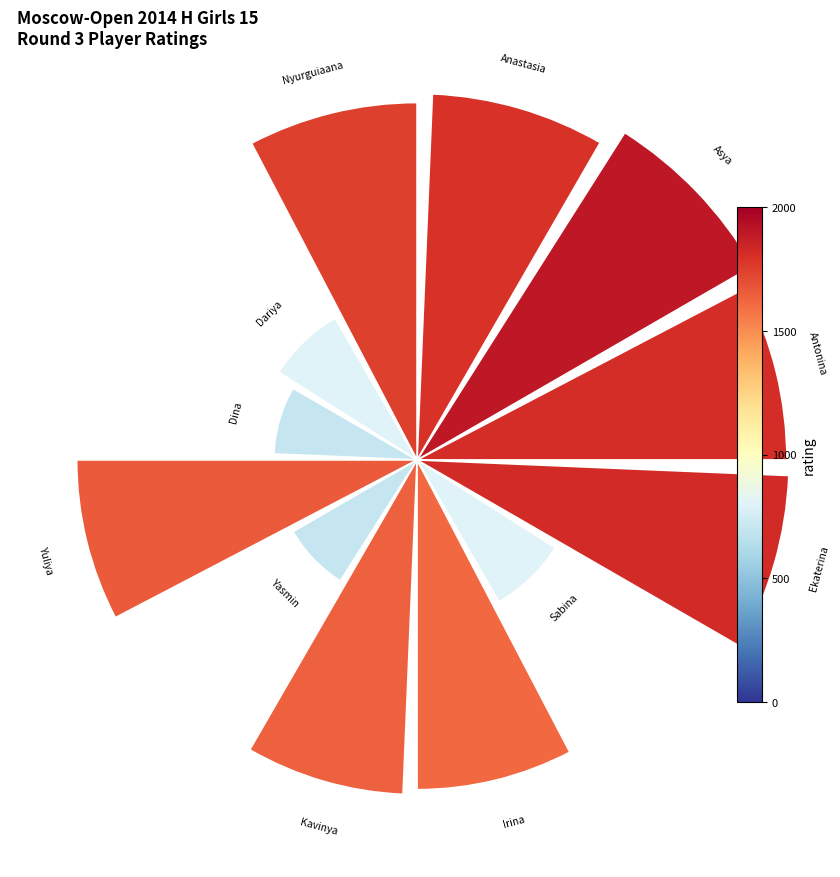

Rank the categories by value from highest to lowest.

Arutyunova Asya, Borisova Ekaterina, Resmyatova Antonina, Mamontova Anastasia, Dorofeeva Nyurguiaana, Elkina Yuliya, Rajapaksa Miyuni Kavinya, Zakariadze Irina, Fortaleva Dariya, Junussova Sabina, Khafizova Dina, Yurovskikh Yasmin